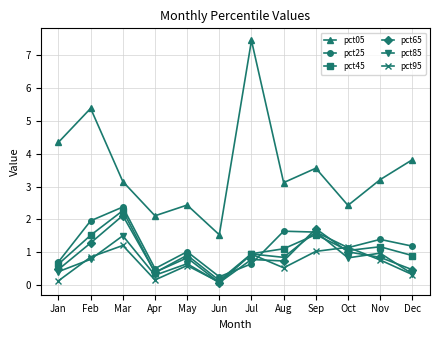

Does the chart display data point markers on the line(s)?

Yes